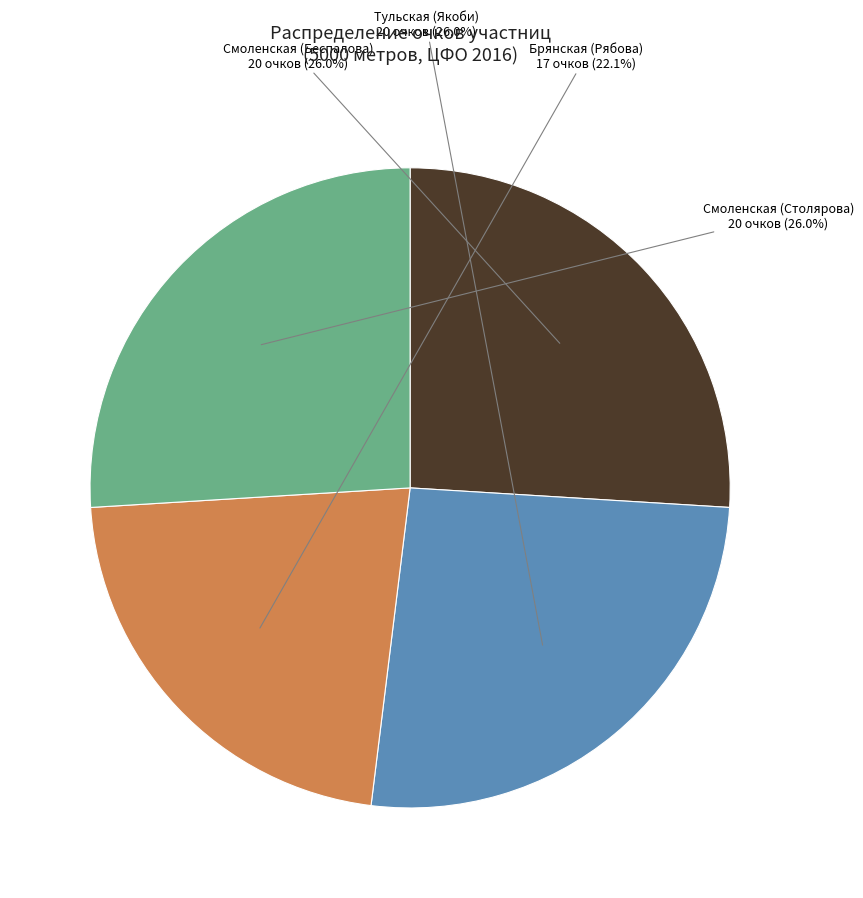

What portion of the pie excludes Брянская (Рябова)?

77.9%